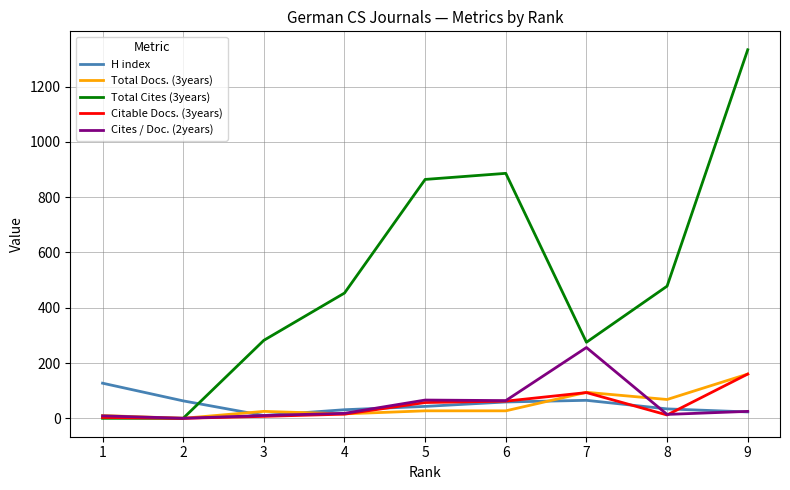

Which series has the largest range (max minus min)?

Total Cites (3years)